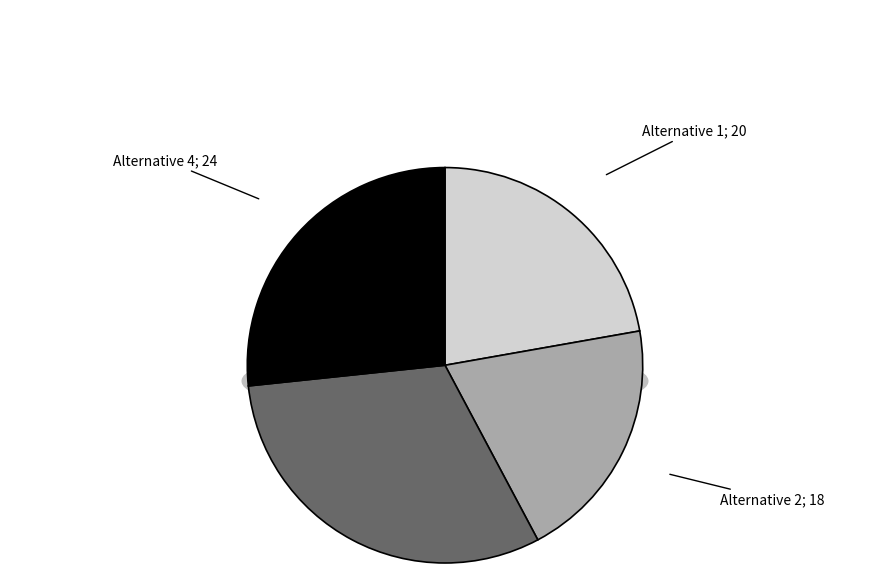

Count the number of slices in the pie.

4